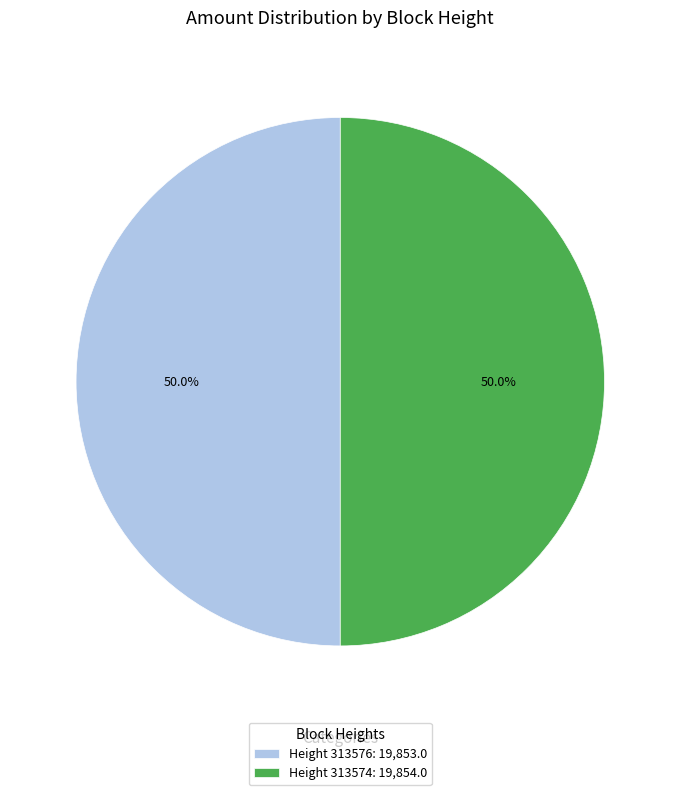

To the nearest percent, what is the average slice percentage?

50%